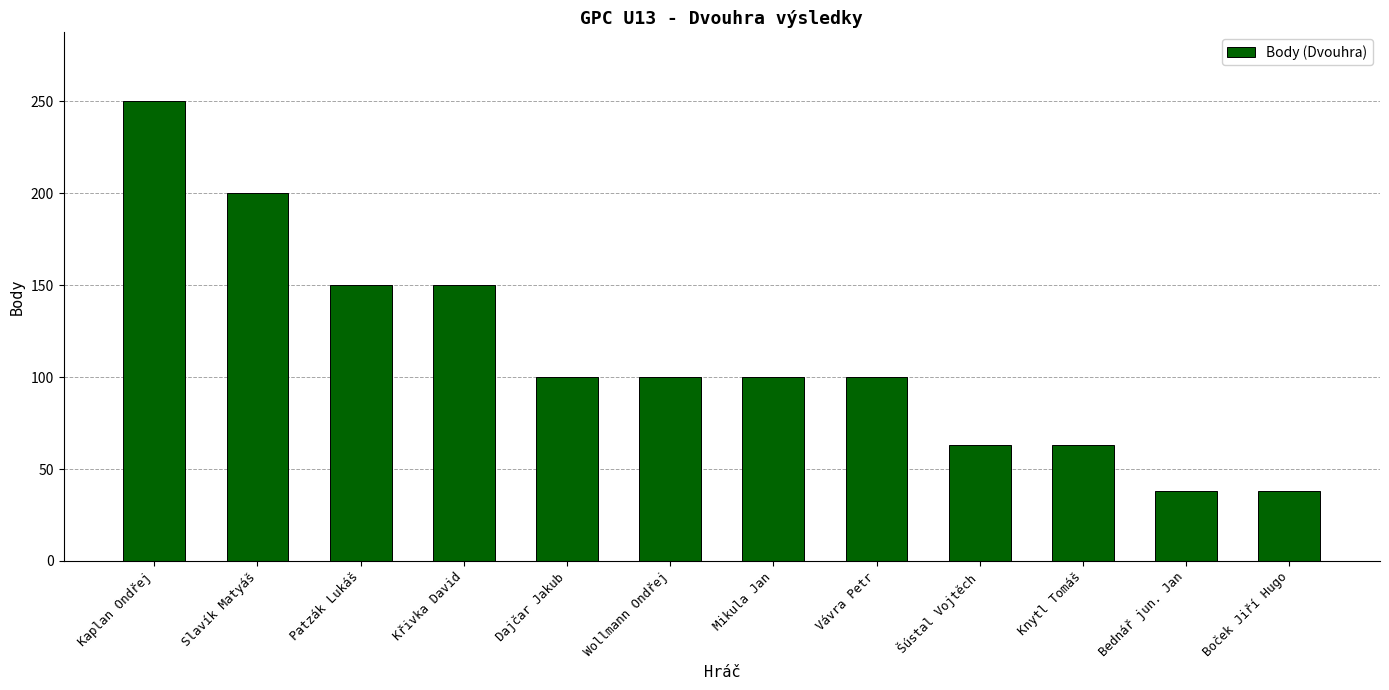

What is the smallest value displayed?

38